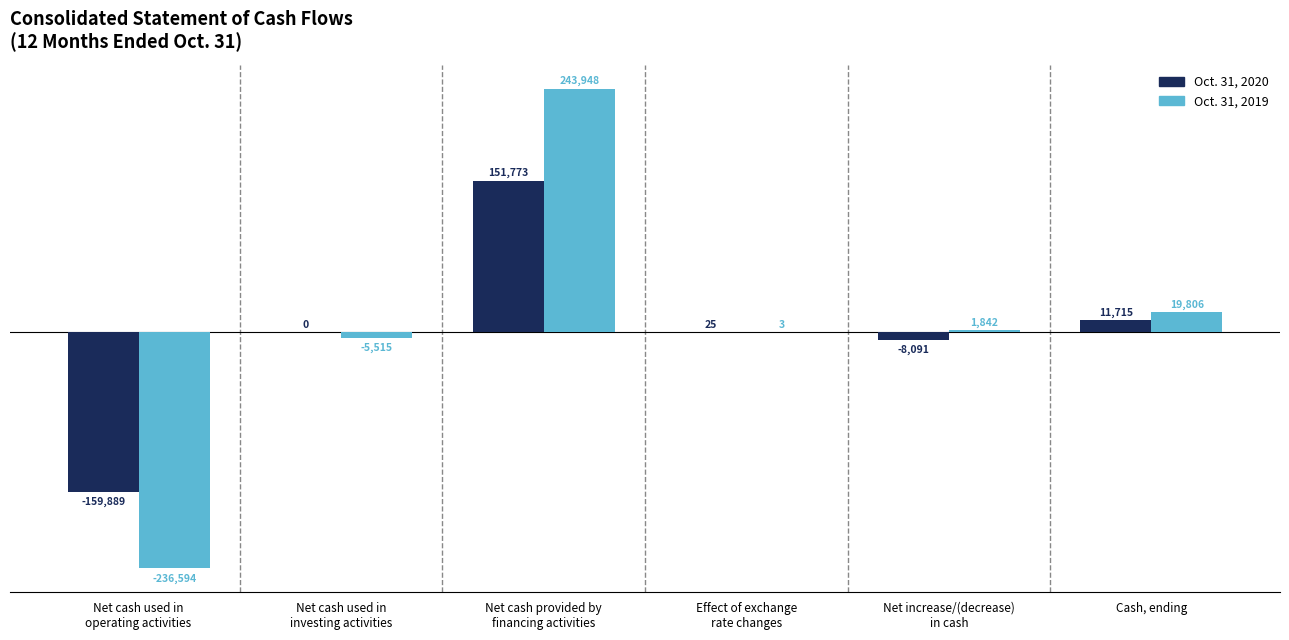

At which label does Oct. 31, 2019 first exceed 1842?

Net cash provided by
financing activities